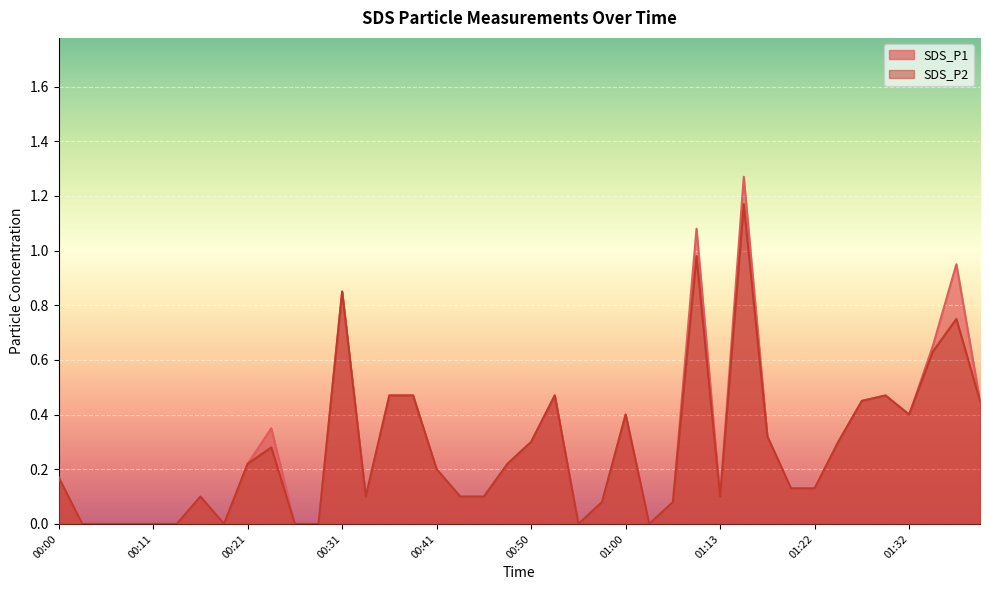

How many lines are shown in the chart?

2